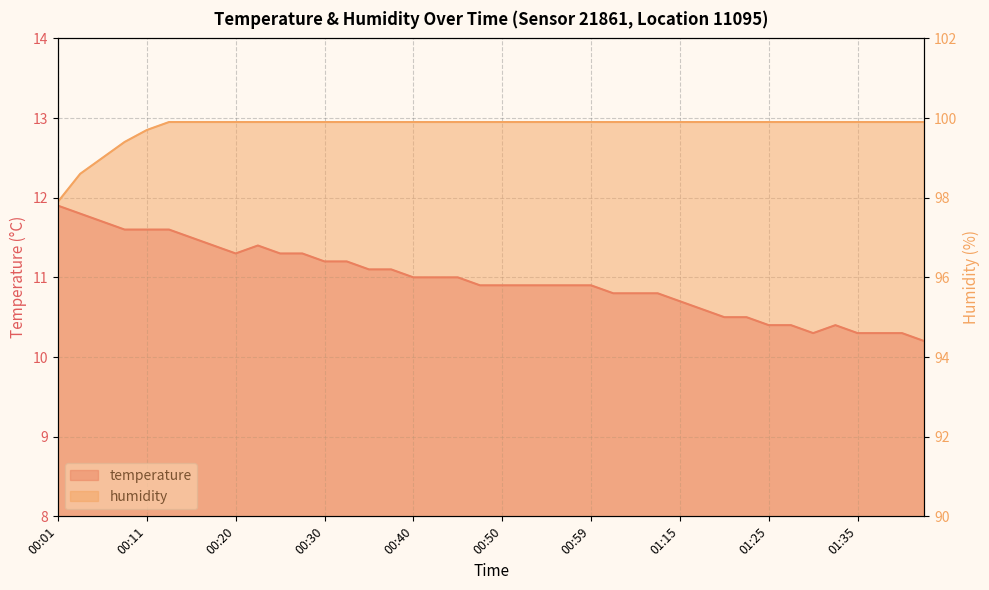

Between 00:33 and 00:52, which is larger?

00:33